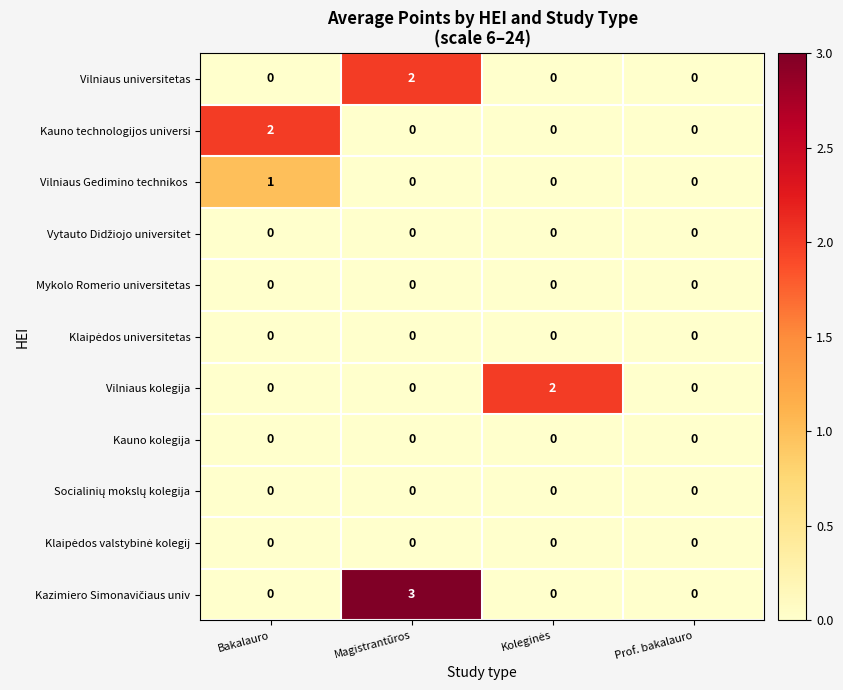

The Kauno technologijos universi series shows 3 at Bakalauro. True or false?

False